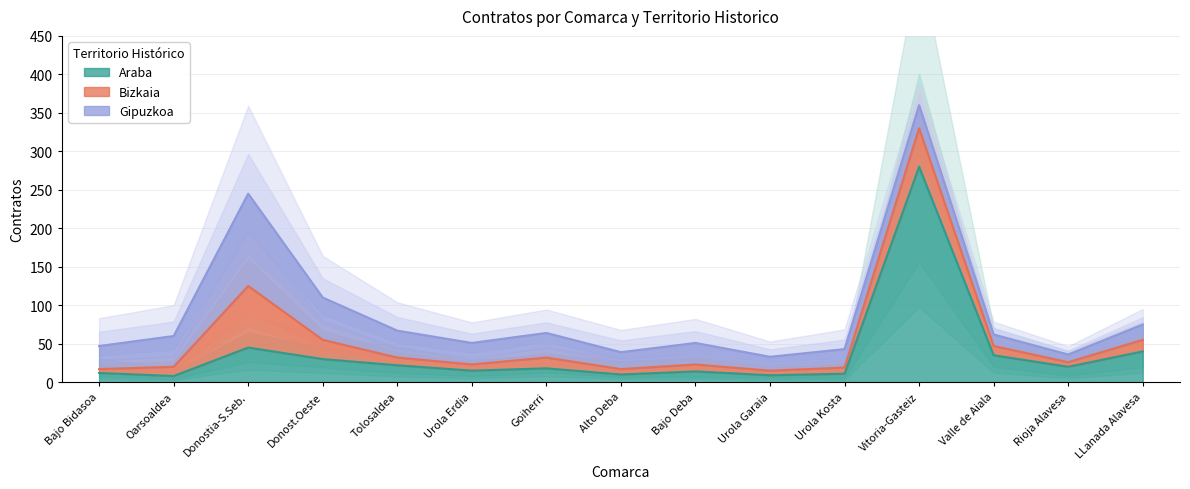

True or false: Bizkaia has more than 2 interior local peaks.

True